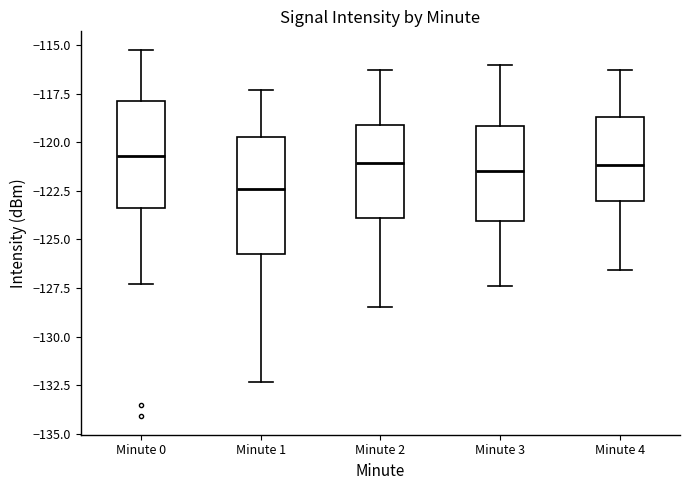

Comparing the boxes themselves (not the whiskers), which one is the tallest?

Minute 1